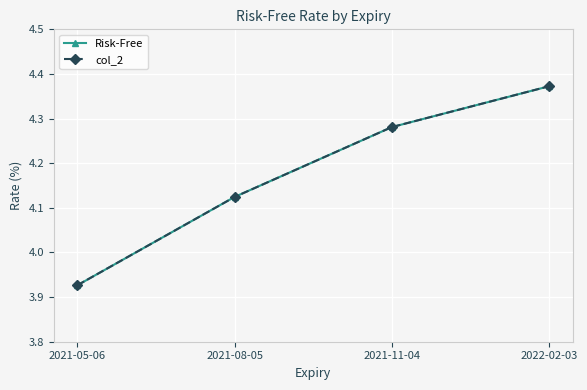

True or false: col_2 has a value of 6.7 at 2022-02-03.

False